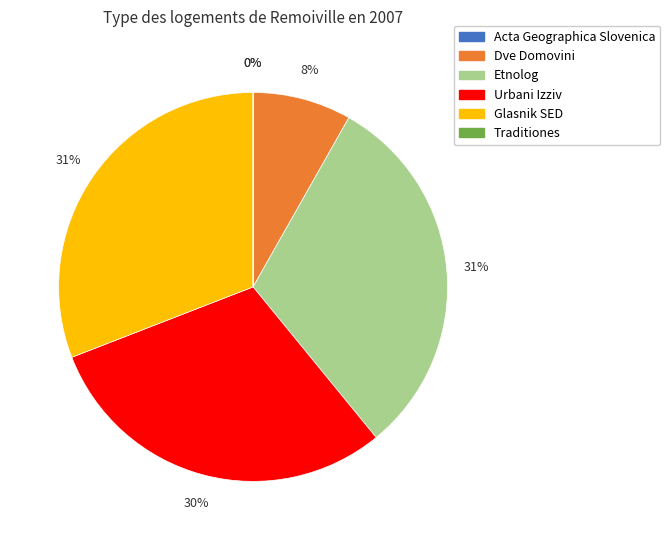

To the nearest percent, what is the combined percentage of Glasnik SED and Urbani Izziv?

61%